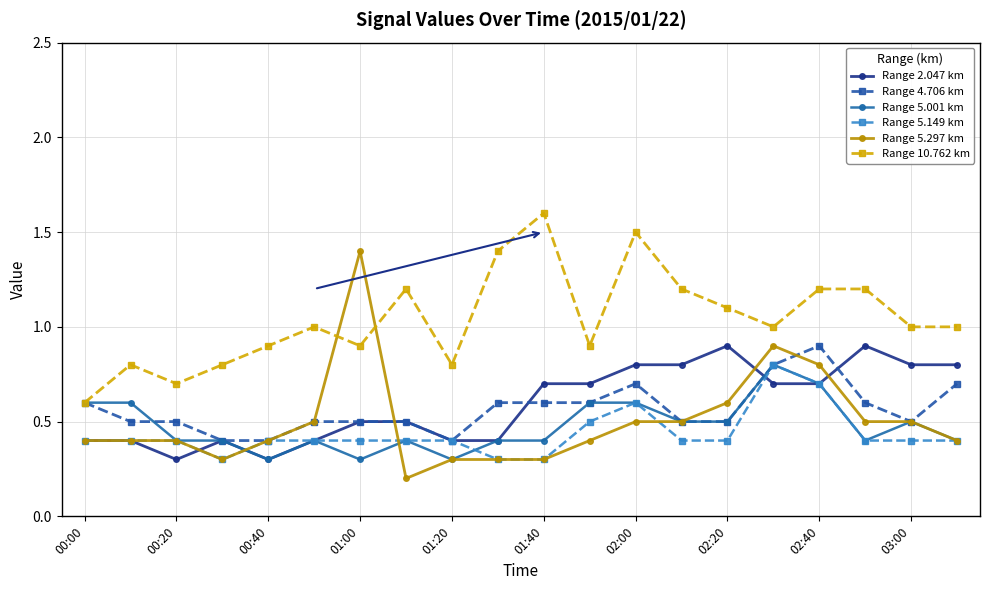

Which series has the largest range (max minus min)?

Range 5.297 km